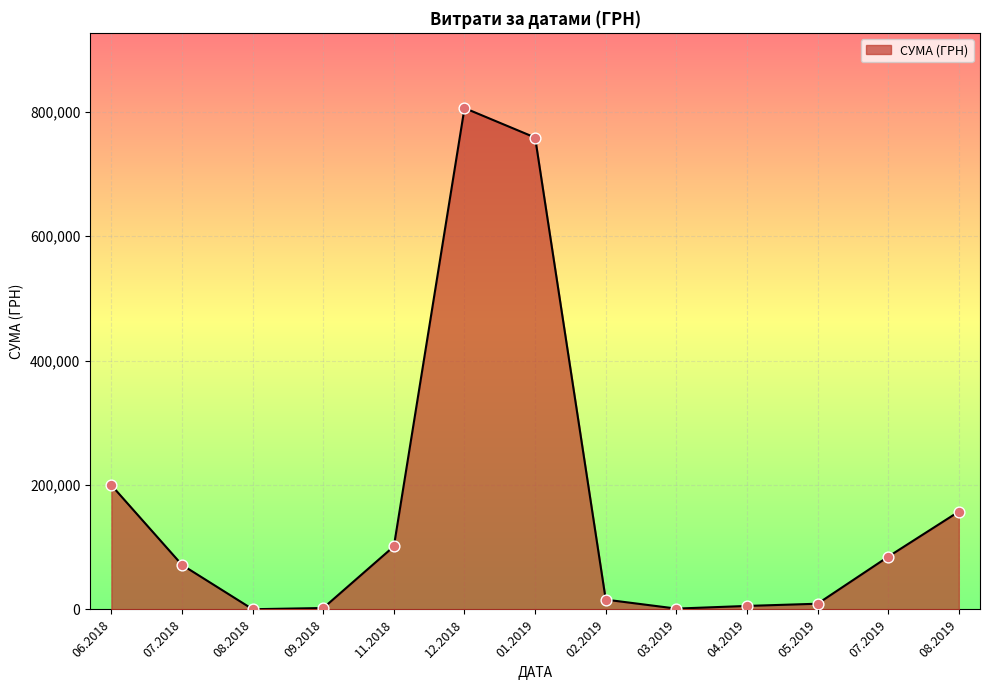

What is the change in value from 11.2018 to 01.2019?

+657093.0